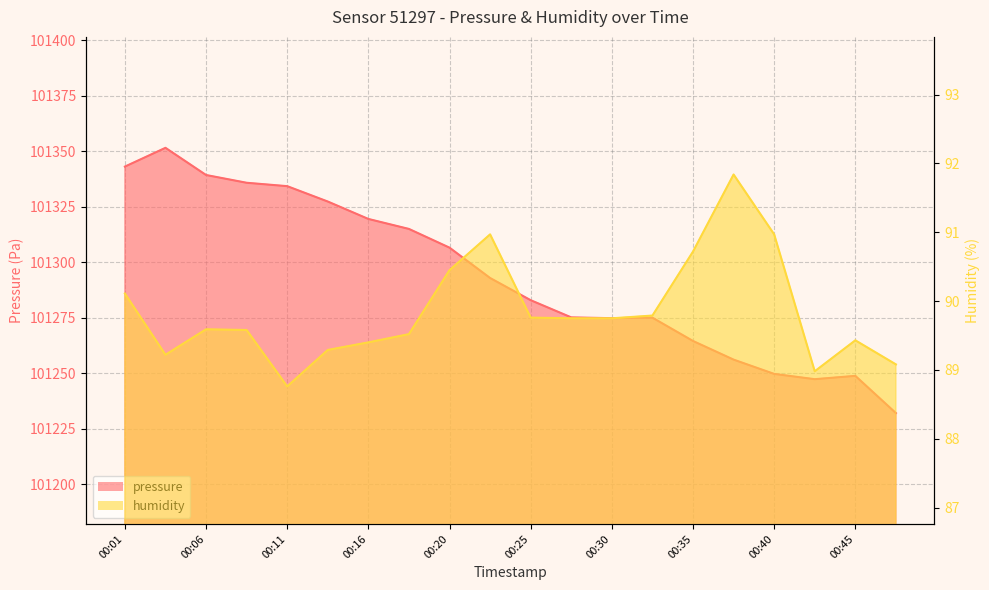

List the series in order of their overall mean, highest first.

pressure, humidity